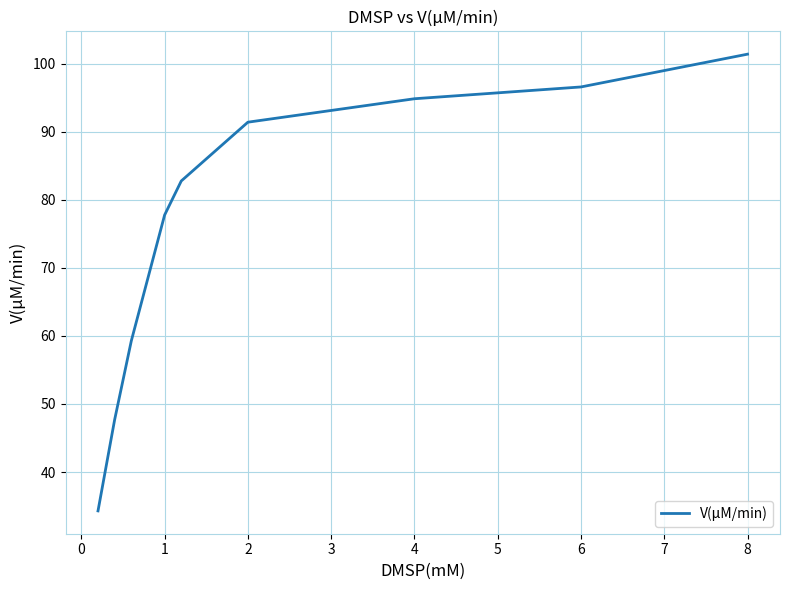

Reading right to left, extract all data points from this chart.

101.4	96.6	94.8	91.4	82.8	77.8	68.5	59.3	47.7	34.3